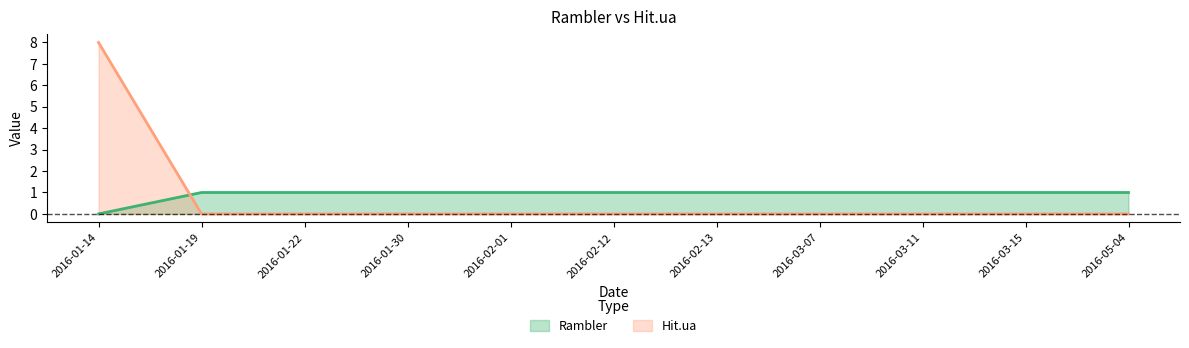

At which category is the sum across all series the highest?

2016-01-14